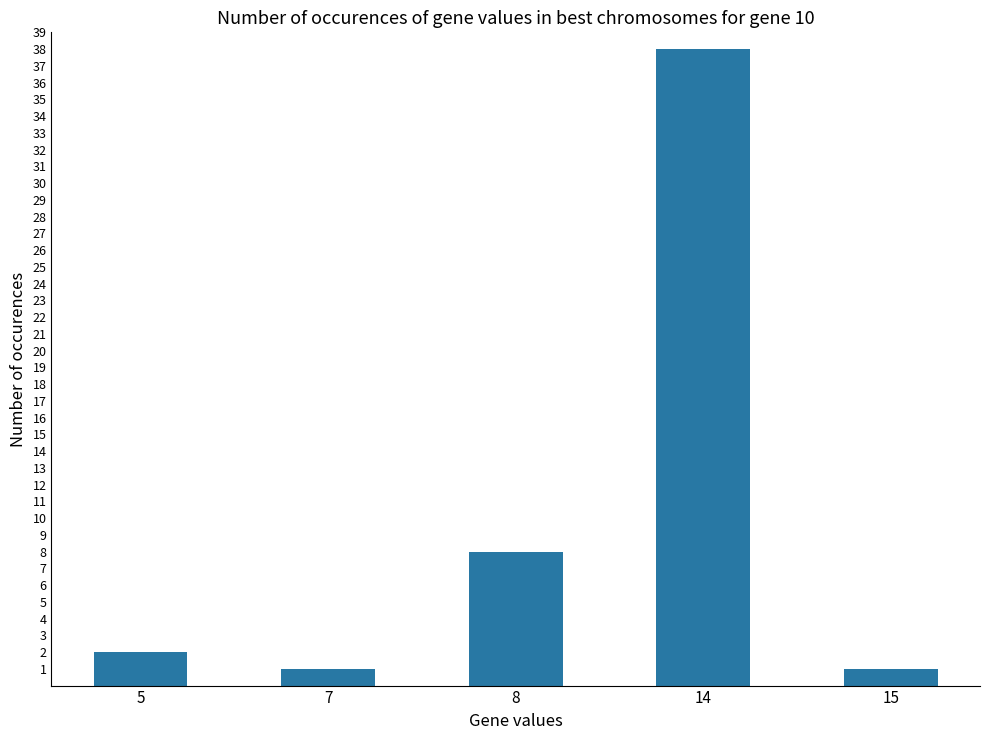

Where is the data nearest to the value 19?

8